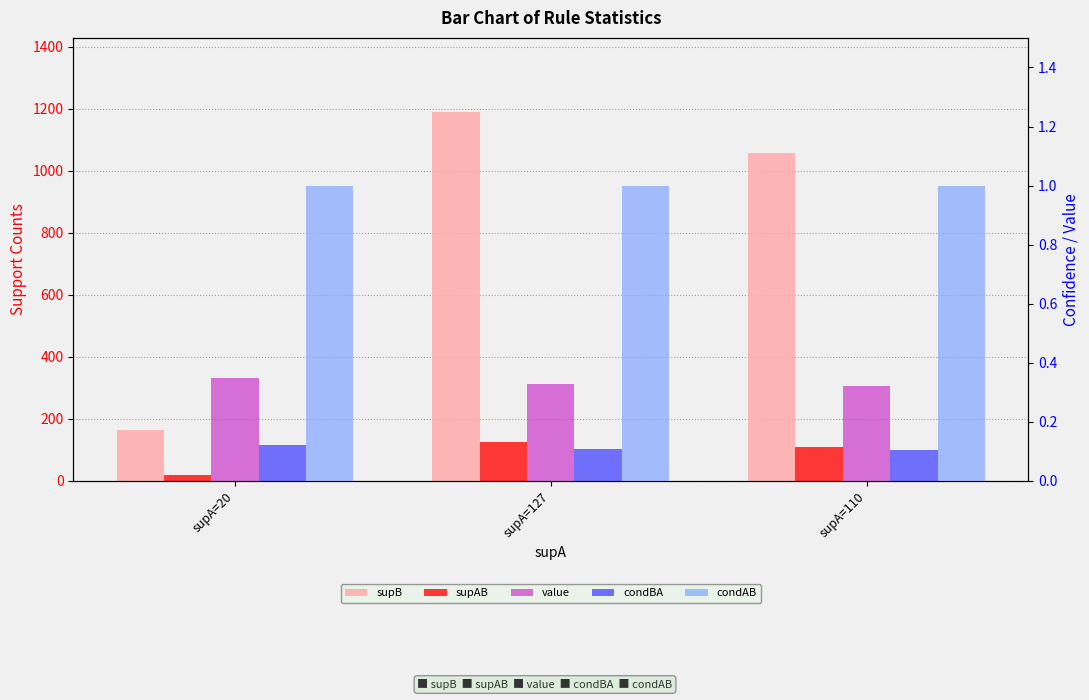

Is it true that supAB equals 20.0 at supA=20?

True